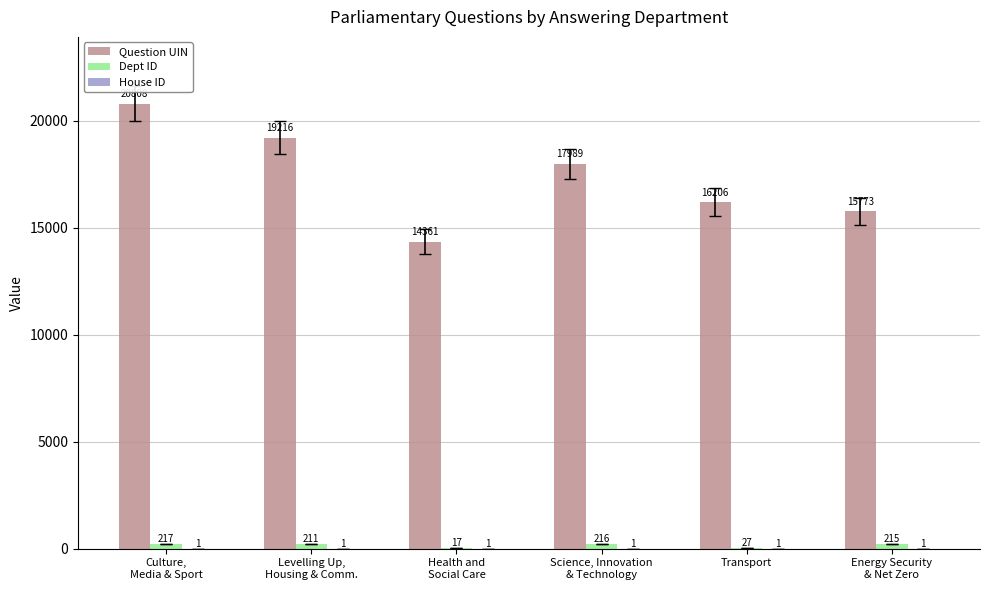

What is the total value across all series at Transport?

16234